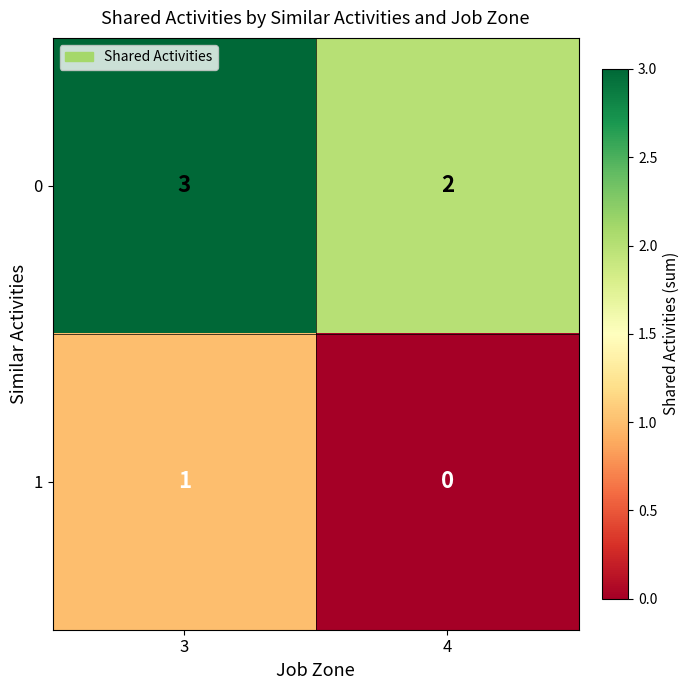

What is the sum of the 0 values at 4 and 3?

5